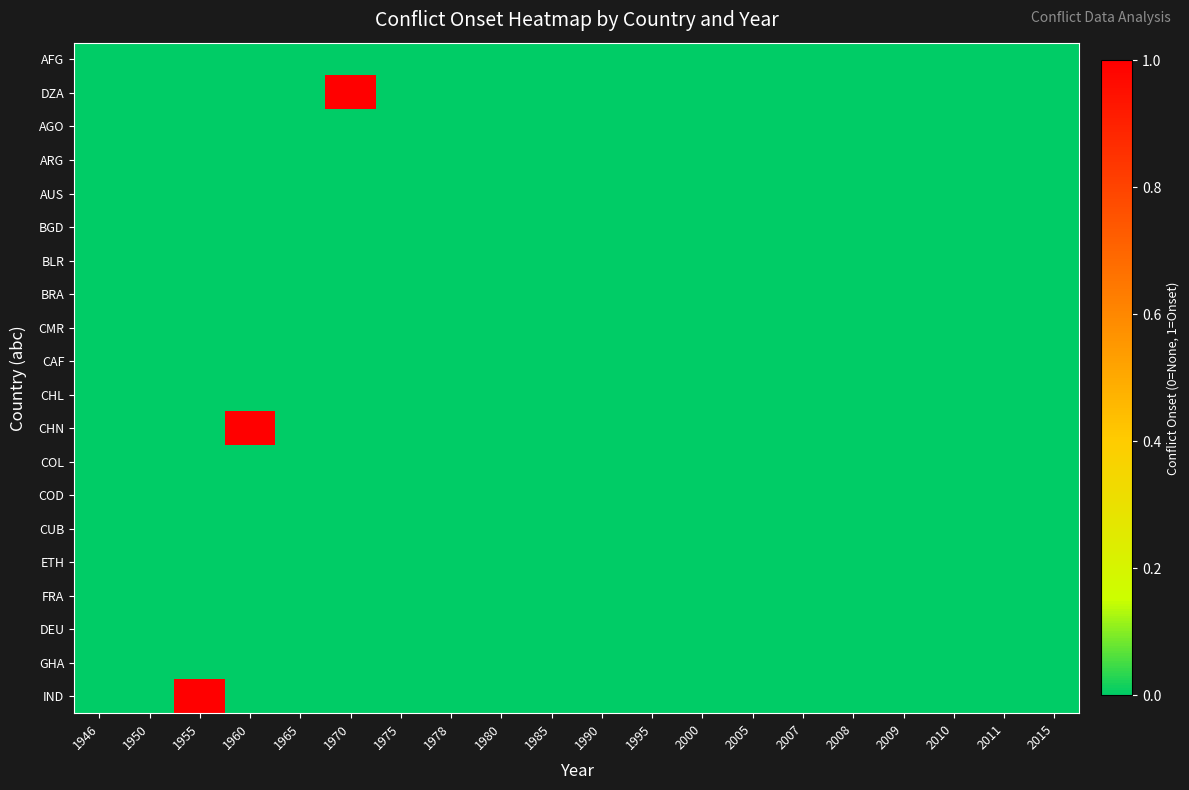

Reading right to left, extract all data points from this chart.

AFG: 2015=0	2011=0	2010=0	2009=0	2008=0	2007=0	2005=0	2000=0	1995=0	1990=0	1985=0	1980=0	1978=0	1975=0	1970=0	1965=0	1960=0	1955=0	1950=0	1946=0
DZA: 2015=0	2011=0	2010=0	2009=0	2008=0	2007=0	2005=0	2000=0	1995=0	1990=0	1985=0	1980=0	1978=0	1975=0	1970=1	1965=0	1960=0	1955=0	1950=0	1946=0
AGO: 2015=0	2011=0	2010=0	2009=0	2008=0	2007=0	2005=0	2000=0	1995=0	1990=0	1985=0	1980=0	1978=0	1975=0	1970=0	1965=0	1960=0	1955=0	1950=0	1946=0
ARG: 2015=0	2011=0	2010=0	2009=0	2008=0	2007=0	2005=0	2000=0	1995=0	1990=0	1985=0	1980=0	1978=0	1975=0	1970=0	1965=0	1960=0	1955=0	1950=0	1946=0
AUS: 2015=0	2011=0	2010=0	2009=0	2008=0	2007=0	2005=0	2000=0	1995=0	1990=0	1985=0	1980=0	1978=0	1975=0	1970=0	1965=0	1960=0	1955=0	1950=0	1946=0
BGD: 2015=0	2011=0	2010=0	2009=0	2008=0	2007=0	2005=0	2000=0	1995=0	1990=0	1985=0	1980=0	1978=0	1975=0	1970=0	1965=0	1960=0	1955=0	1950=0	1946=0
BLR: 2015=0	2011=0	2010=0	2009=0	2008=0	2007=0	2005=0	2000=0	1995=0	1990=0	1985=0	1980=0	1978=0	1975=0	1970=0	1965=0	1960=0	1955=0	1950=0	1946=0
BRA: 2015=0	2011=0	2010=0	2009=0	2008=0	2007=0	2005=0	2000=0	1995=0	1990=0	1985=0	1980=0	1978=0	1975=0	1970=0	1965=0	1960=0	1955=0	1950=0	1946=0
CMR: 2015=0	2011=0	2010=0	2009=0	2008=0	2007=0	2005=0	2000=0	1995=0	1990=0	1985=0	1980=0	1978=0	1975=0	1970=0	1965=0	1960=0	1955=0	1950=0	1946=0
CAF: 2015=0	2011=0	2010=0	2009=0	2008=0	2007=0	2005=0	2000=0	1995=0	1990=0	1985=0	1980=0	1978=0	1975=0	1970=0	1965=0	1960=0	1955=0	1950=0	1946=0
CHL: 2015=0	2011=0	2010=0	2009=0	2008=0	2007=0	2005=0	2000=0	1995=0	1990=0	1985=0	1980=0	1978=0	1975=0	1970=0	1965=0	1960=0	1955=0	1950=0	1946=0
CHN: 2015=0	2011=0	2010=0	2009=0	2008=0	2007=0	2005=0	2000=0	1995=0	1990=0	1985=0	1980=0	1978=0	1975=0	1970=0	1965=0	1960=1	1955=0	1950=0	1946=0
COL: 2015=0	2011=0	2010=0	2009=0	2008=0	2007=0	2005=0	2000=0	1995=0	1990=0	1985=0	1980=0	1978=0	1975=0	1970=0	1965=0	1960=0	1955=0	1950=0	1946=0
COD: 2015=0	2011=0	2010=0	2009=0	2008=0	2007=0	2005=0	2000=0	1995=0	1990=0	1985=0	1980=0	1978=0	1975=0	1970=0	1965=0	1960=0	1955=0	1950=0	1946=0
CUB: 2015=0	2011=0	2010=0	2009=0	2008=0	2007=0	2005=0	2000=0	1995=0	1990=0	1985=0	1980=0	1978=0	1975=0	1970=0	1965=0	1960=0	1955=0	1950=0	1946=0
ETH: 2015=0	2011=0	2010=0	2009=0	2008=0	2007=0	2005=0	2000=0	1995=0	1990=0	1985=0	1980=0	1978=0	1975=0	1970=0	1965=0	1960=0	1955=0	1950=0	1946=0
FRA: 2015=0	2011=0	2010=0	2009=0	2008=0	2007=0	2005=0	2000=0	1995=0	1990=0	1985=0	1980=0	1978=0	1975=0	1970=0	1965=0	1960=0	1955=0	1950=0	1946=0
DEU: 2015=0	2011=0	2010=0	2009=0	2008=0	2007=0	2005=0	2000=0	1995=0	1990=0	1985=0	1980=0	1978=0	1975=0	1970=0	1965=0	1960=0	1955=0	1950=0	1946=0
GHA: 2015=0	2011=0	2010=0	2009=0	2008=0	2007=0	2005=0	2000=0	1995=0	1990=0	1985=0	1980=0	1978=0	1975=0	1970=0	1965=0	1960=0	1955=0	1950=0	1946=0
IND: 2015=0	2011=0	2010=0	2009=0	2008=0	2007=0	2005=0	2000=0	1995=0	1990=0	1985=0	1980=0	1978=0	1975=0	1970=0	1965=0	1960=0	1955=1	1950=0	1946=0